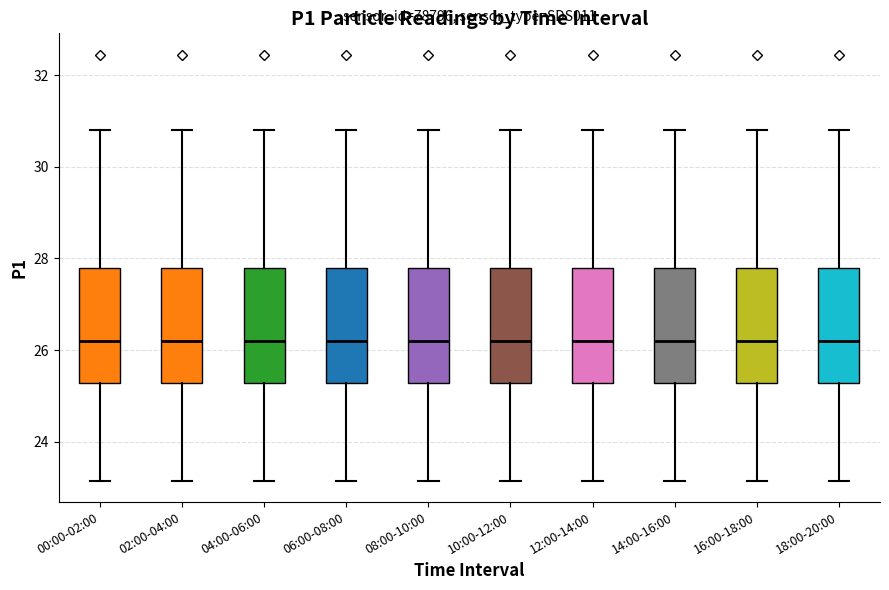

Reading left to right, transcribe this box plot: for each box, give where its median line is, the range the box spans, and where its two whiskers end, as read against the y-axis. The values are not printed on the chart, so give them approximately, as read against the axis.

00:00-02:00: median 26.2, box 25.2 to 27.8, whiskers 23.2 to 30.8
02:00-04:00: median 26.2, box 25.2 to 27.8, whiskers 23.2 to 30.8
04:00-06:00: median 26.2, box 25.2 to 27.8, whiskers 23.2 to 30.8
06:00-08:00: median 26.2, box 25.2 to 27.8, whiskers 23.2 to 30.8
08:00-10:00: median 26.2, box 25.2 to 27.8, whiskers 23.2 to 30.8
10:00-12:00: median 26.2, box 25.2 to 27.8, whiskers 23.2 to 30.8
12:00-14:00: median 26.2, box 25.2 to 27.8, whiskers 23.2 to 30.8
14:00-16:00: median 26.2, box 25.2 to 27.8, whiskers 23.2 to 30.8
16:00-18:00: median 26.2, box 25.2 to 27.8, whiskers 23.2 to 30.8
18:00-20:00: median 26.2, box 25.2 to 27.8, whiskers 23.2 to 30.8